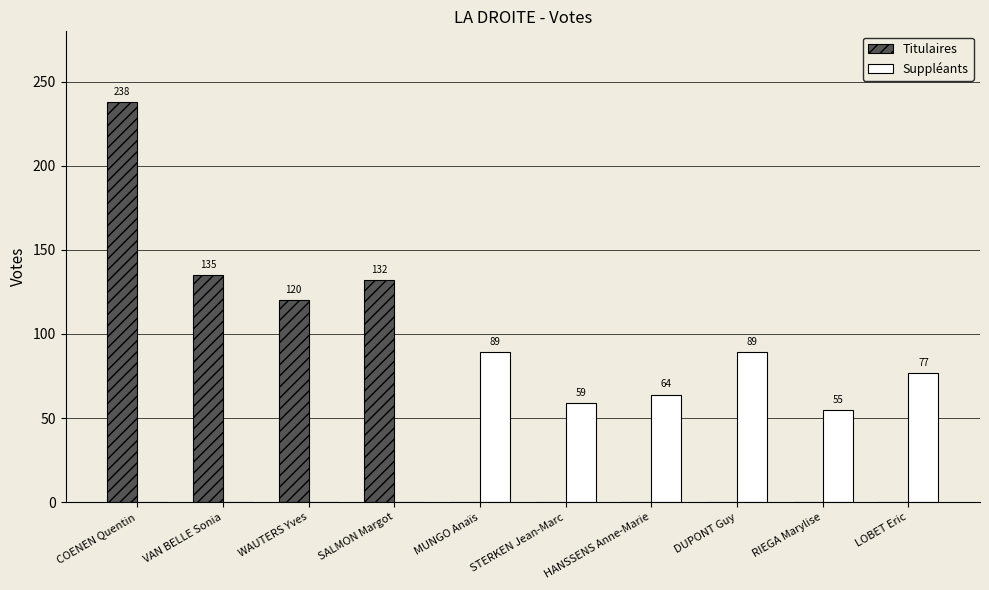

What is the sum of all Suppléants values?

433